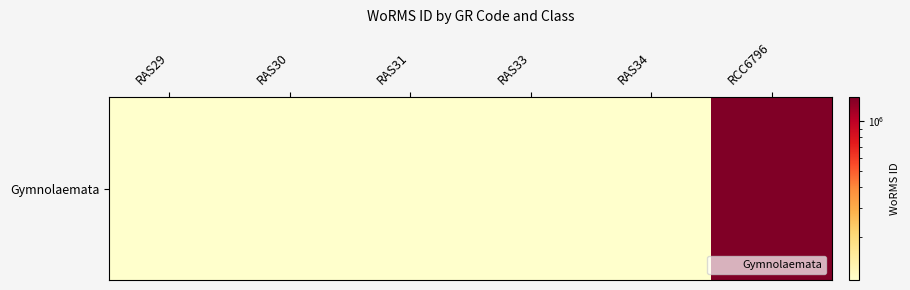

The chart shows a value of 2285744 at RCC6796. True or false?

False